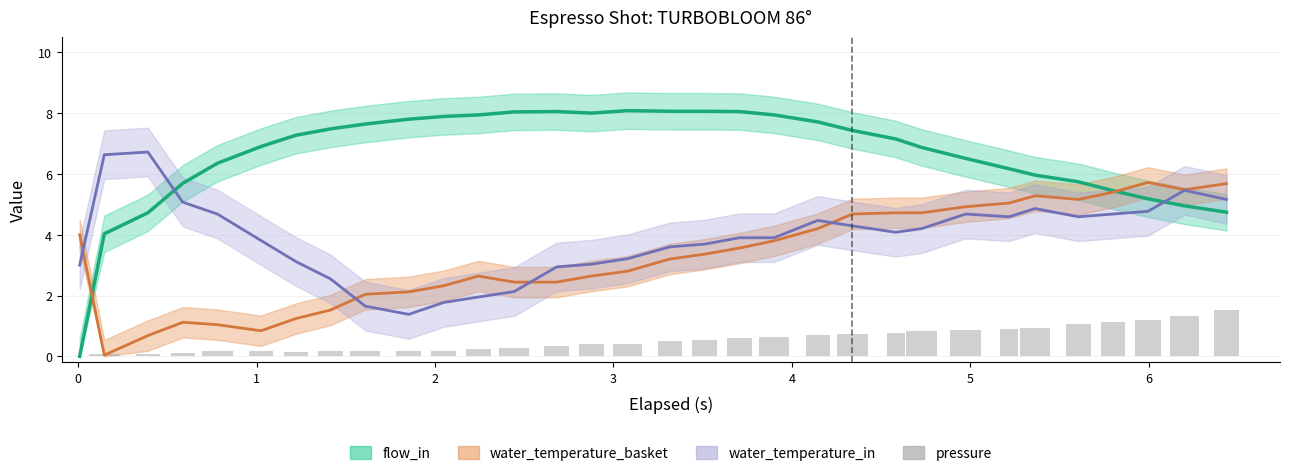

What is the label of the 4th bar from the left?

2